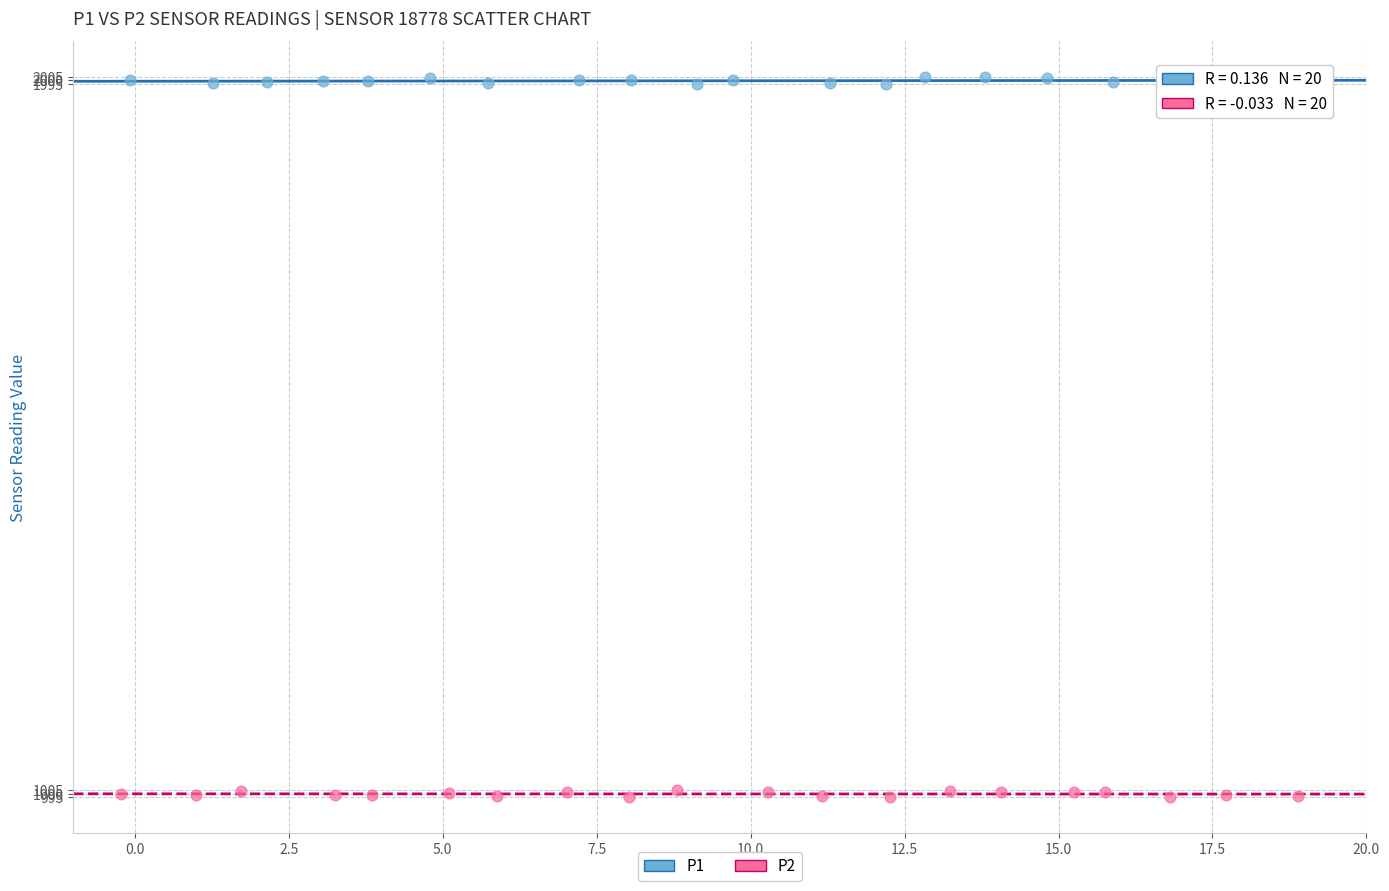

Which series reaches the maximum Y coordinate?

P1